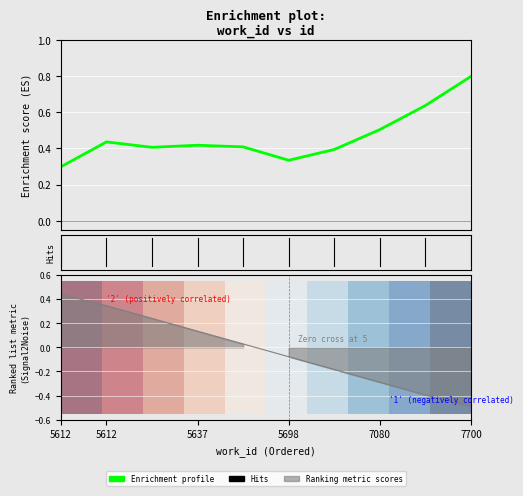

What is the difference between the highest and lowest values at 5637?

0.4